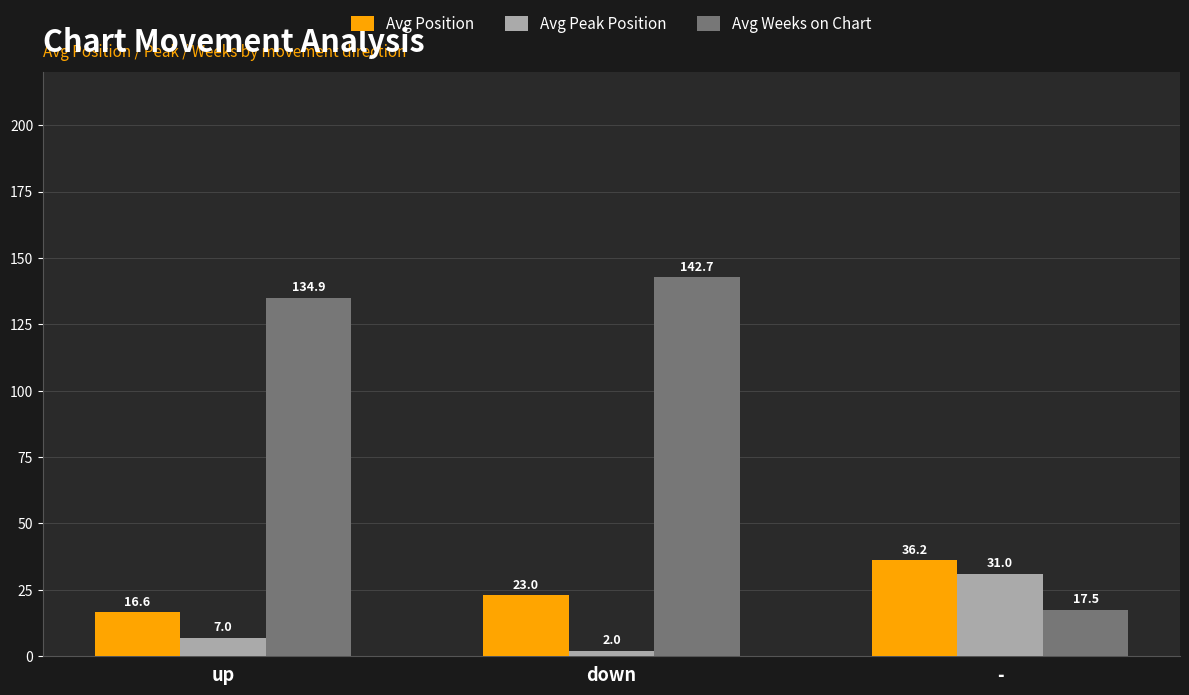

What is the total value across all series at up?

158.5